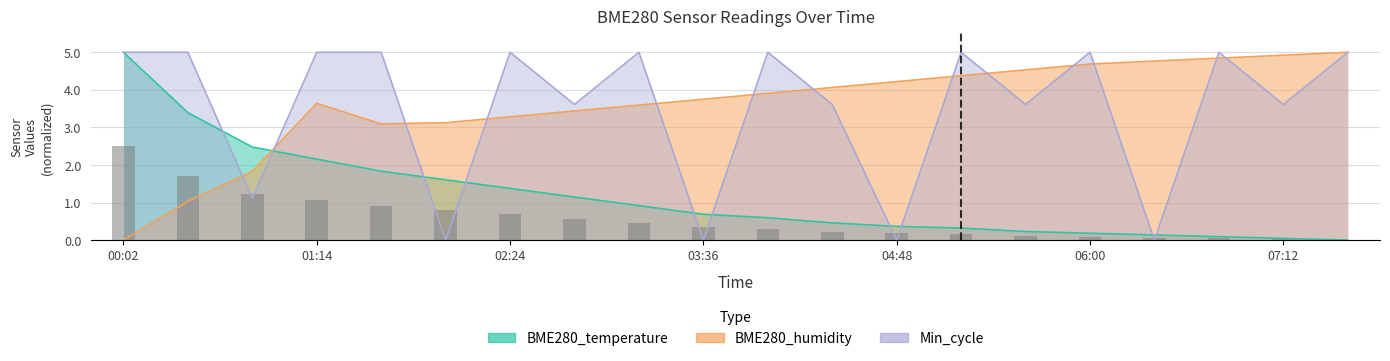

Reading left to right, what are all the values shown in this chart?

BME280_temperature: 5.0	3.4	2.5	2.2	1.8	1.6	1.4	1.1	0.9	0.7	0.6	0.5	0.4	0.3	0.2	0.2	0.1	0.1	0.0	0.0
BME280_humidity: 0.0	1.0	1.8	3.6	3.1	3.1	3.3	3.4	3.6	3.7	3.9	4.1	4.2	4.4	4.5	4.7	4.8	4.8	4.9	5.0
Min_cycle: 5.0	5.0	1.1	5.0	5.0	0.0	5.0	3.6	5.0	0.0	5.0	3.6	0.0	5.0	3.6	5.0	0.0	5.0	3.6	5.0